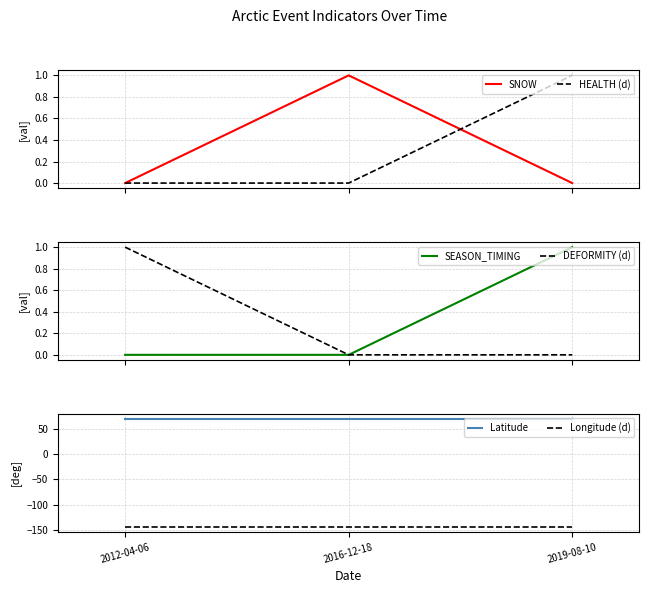

Reading left to right, extract all data points from this chart.

SNOW: 0.0	1.0	0.0
HEALTH (d): 0.0	0.0	1.0
SEASON_TIMING: 0.0	0.0	1.0
DEFORMITY (d): 1.0	0.0	0.0
Latitude: 70.1	70.1	70.1
Longitude (d): -143.6	-143.6	-143.6